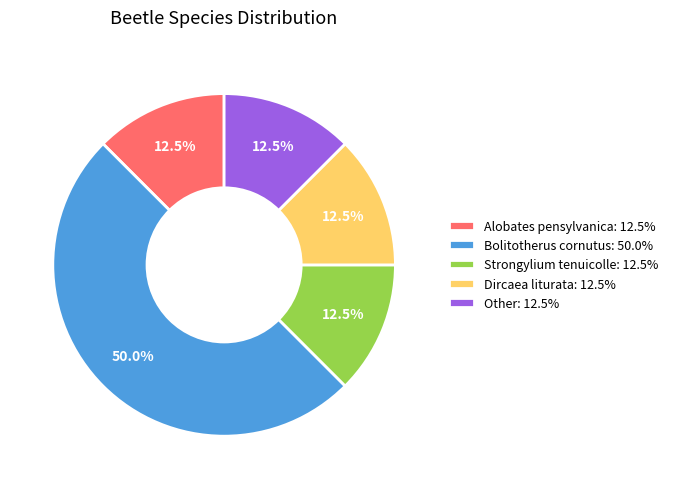

Does Alobates pensylvanica: 12.5% represent more than half of the total?

No